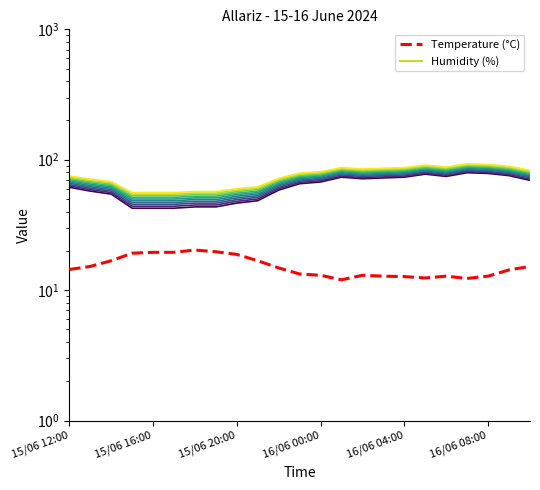

How many distinct data groups are displayed?

2